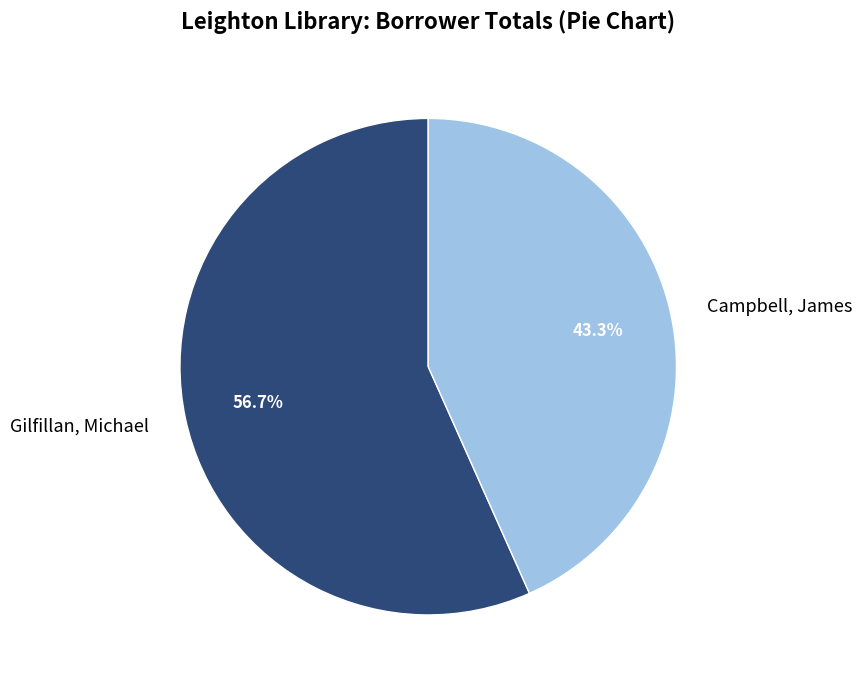

What is the ratio of the value at Campbell, James to the value at Gilfillan, Michael?

0.8